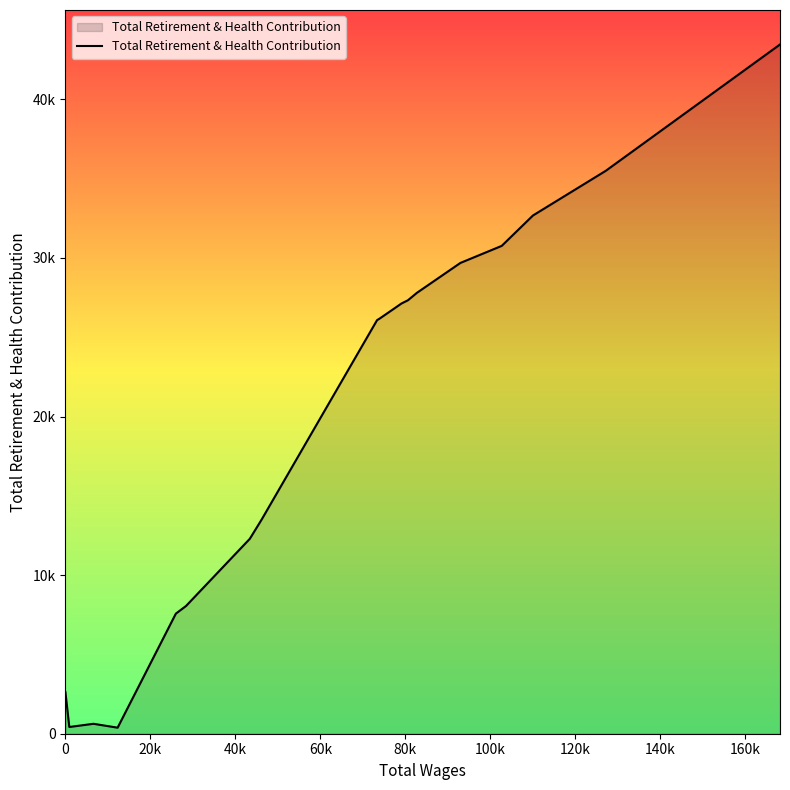

Is this an area chart (filled region under the line)?

Yes